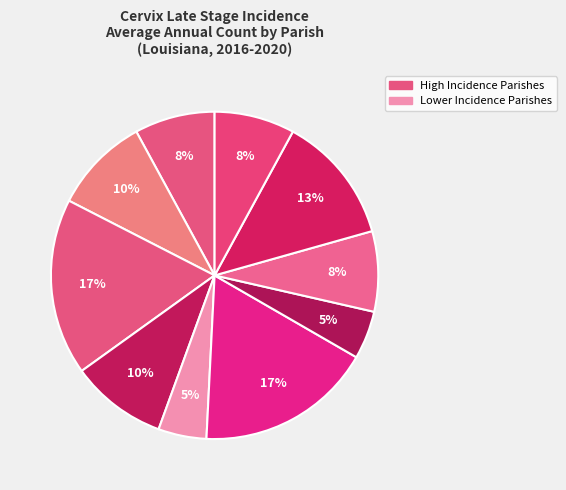

Is there a majority slice in this chart?

No